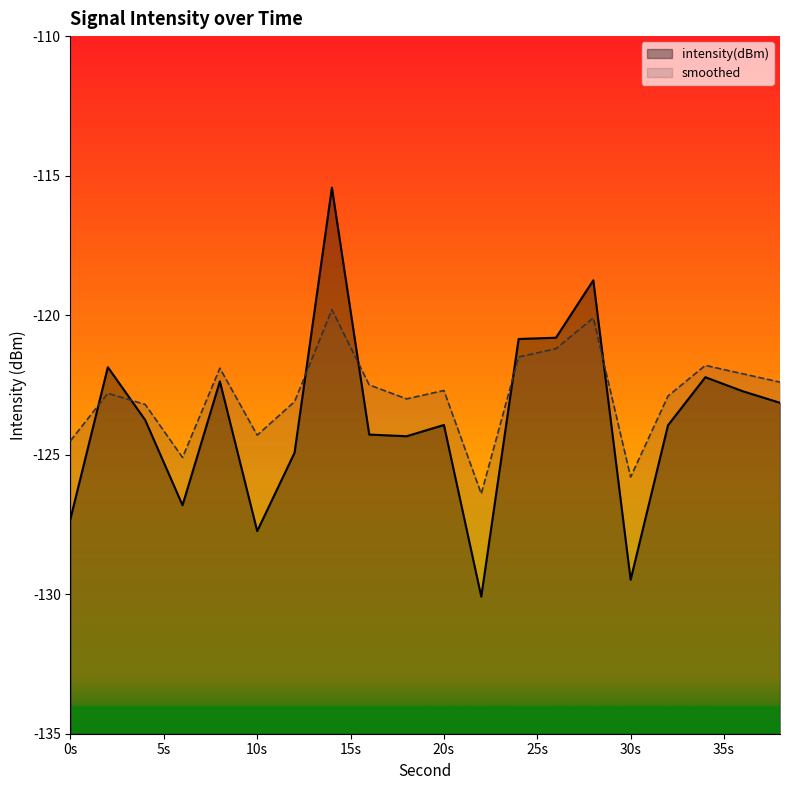

What is the difference between the maximum and minimum values in the intensity(dBm) series?

14.7